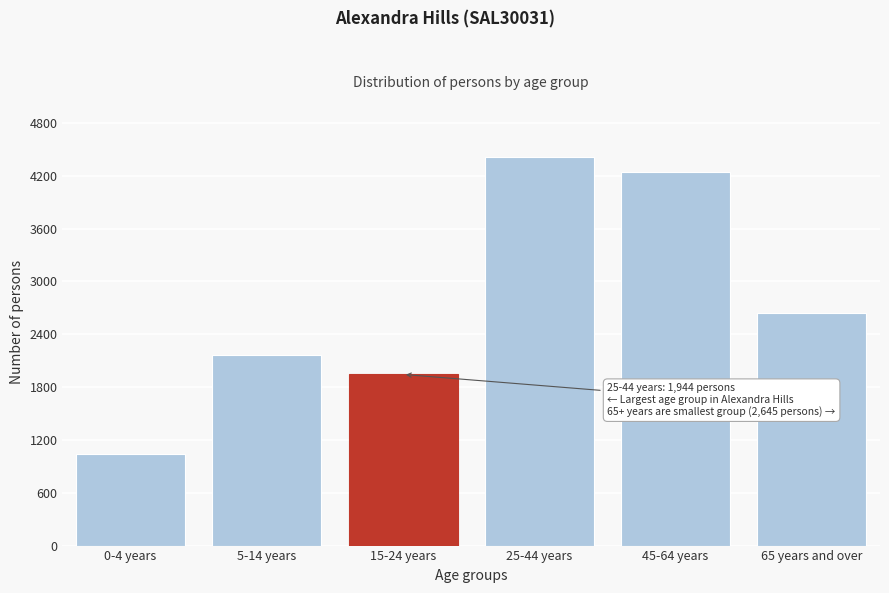

Reading left to right, extract all data points from this chart.

1045	2170	1944	4419	4247	2645